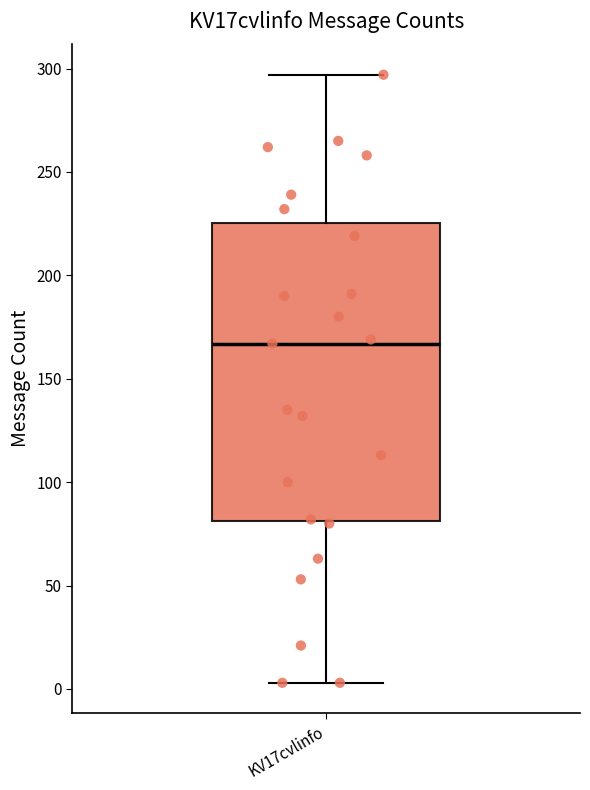

Where does the median line of the box for KV17cvlinfo sit on the y-axis? The values are not printed on the chart, so give them approximately, as read against the axis.

165